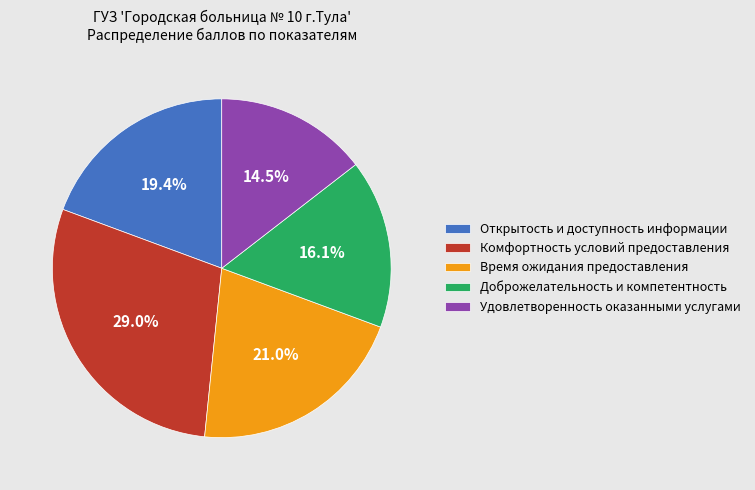

Does Комфортность условий предоставления represent more than half of the total?

No